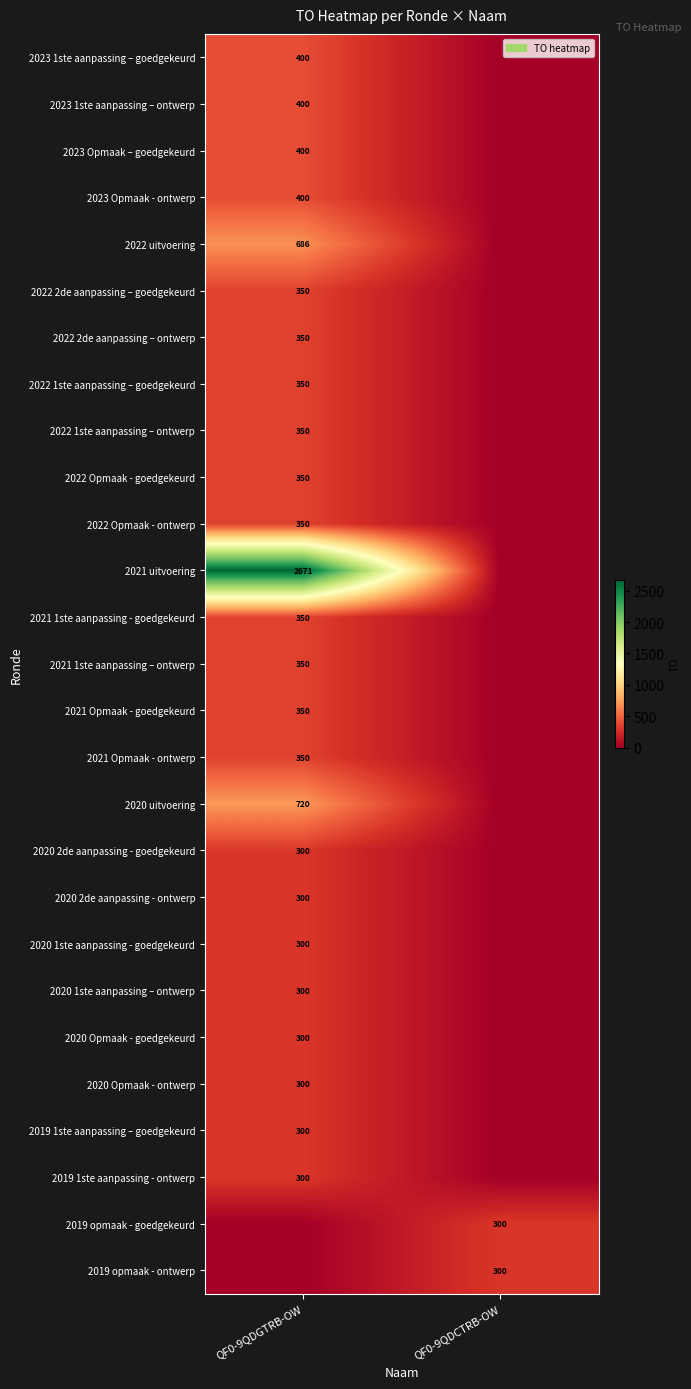

True or false: 2020 Opmaak - goedgekeurd has a value of 101 at QF0-9QDGTRB-OW.

False